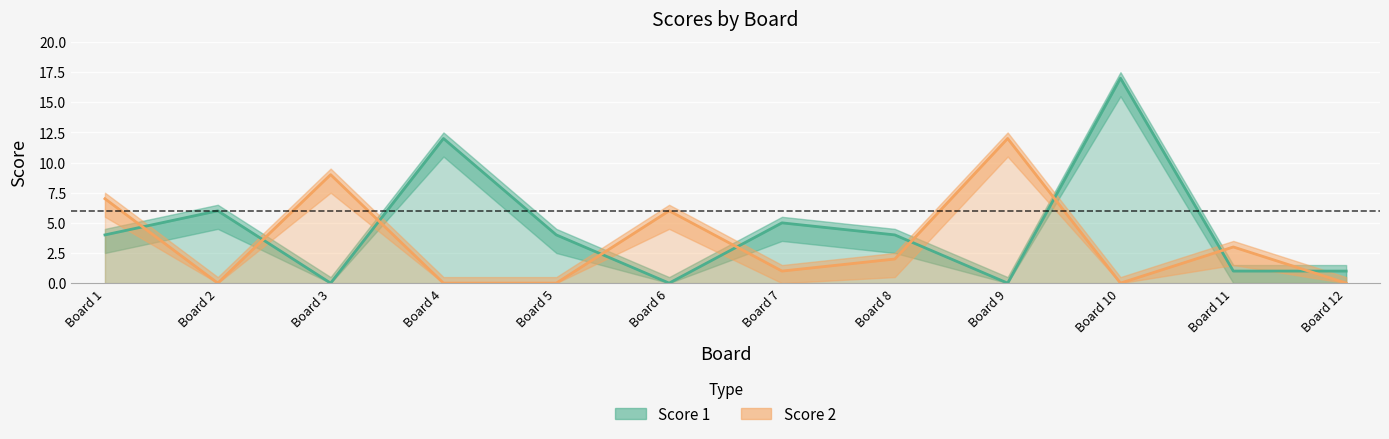

True or false: Score 2 has more than 0 points higher than both neighbors.

True